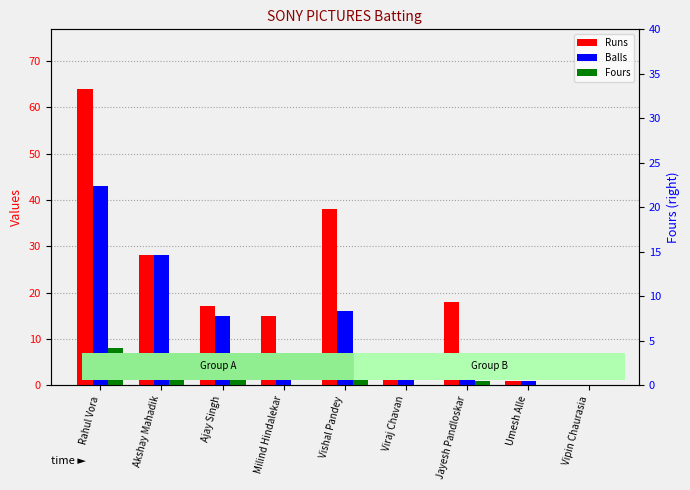

What is the label of the 4th bar from the left?

Milind Hindalekar